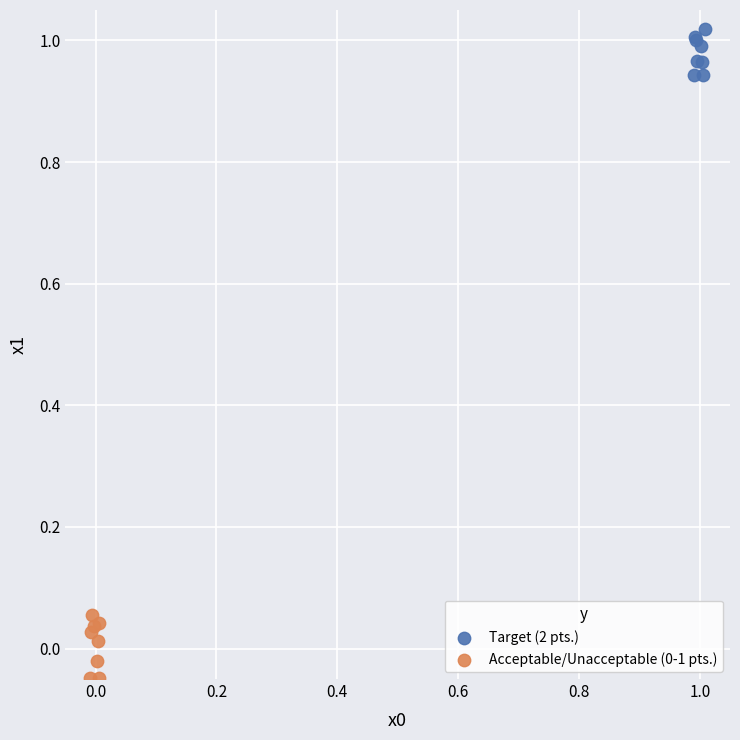

Which series reaches the maximum Y coordinate?

Target (2 pts.)